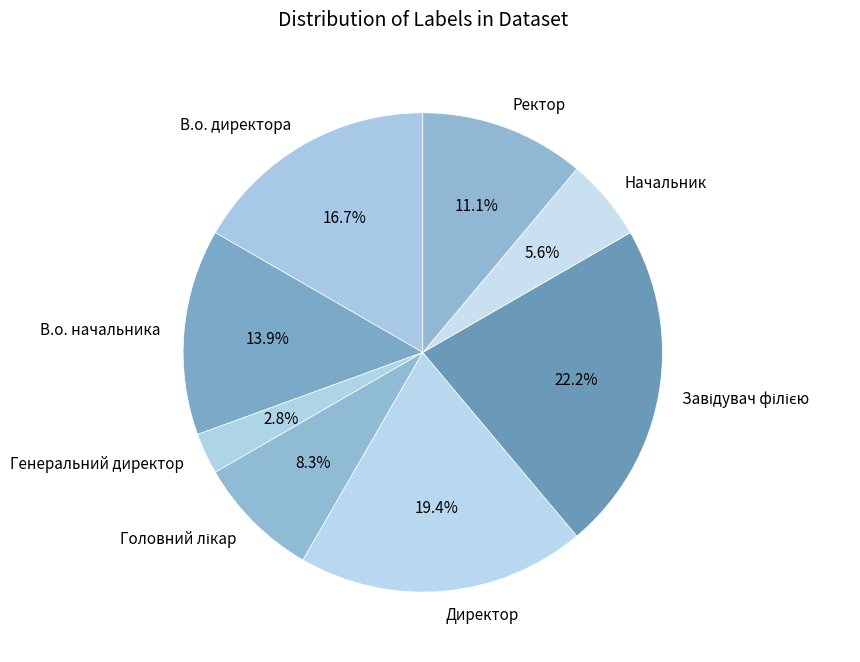

Combined, what portion of the pie is Начальник and Директор?

25.0%